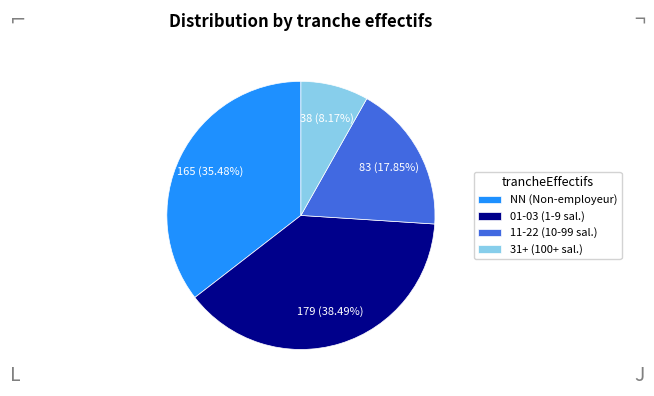

How many segments does this pie chart have?

4